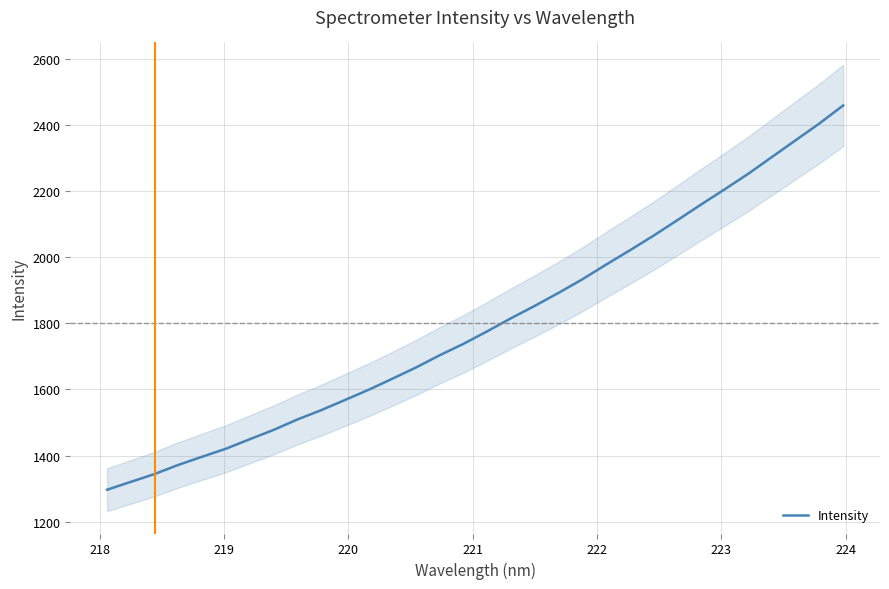

What is the average value?

1800.1